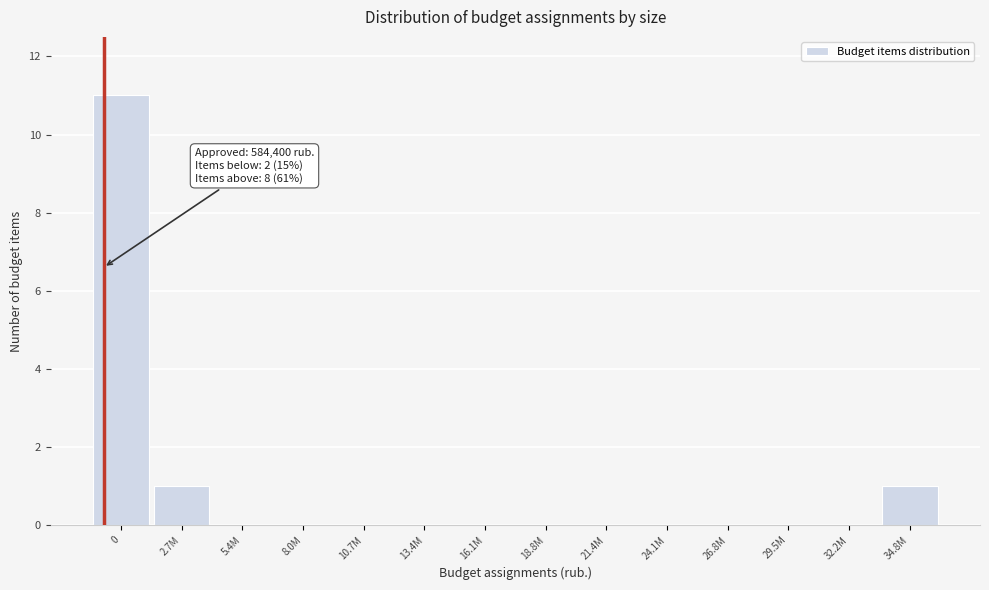

Reading left to right, extract all data points from this chart.

0=11	2.7M=1	5.4M=0	8.0M=0	10.7M=0	13.4M=0	16.1M=0	18.8M=0	21.4M=0	24.1M=0	26.8M=0	29.5M=0	32.2M=0	34.8M=1